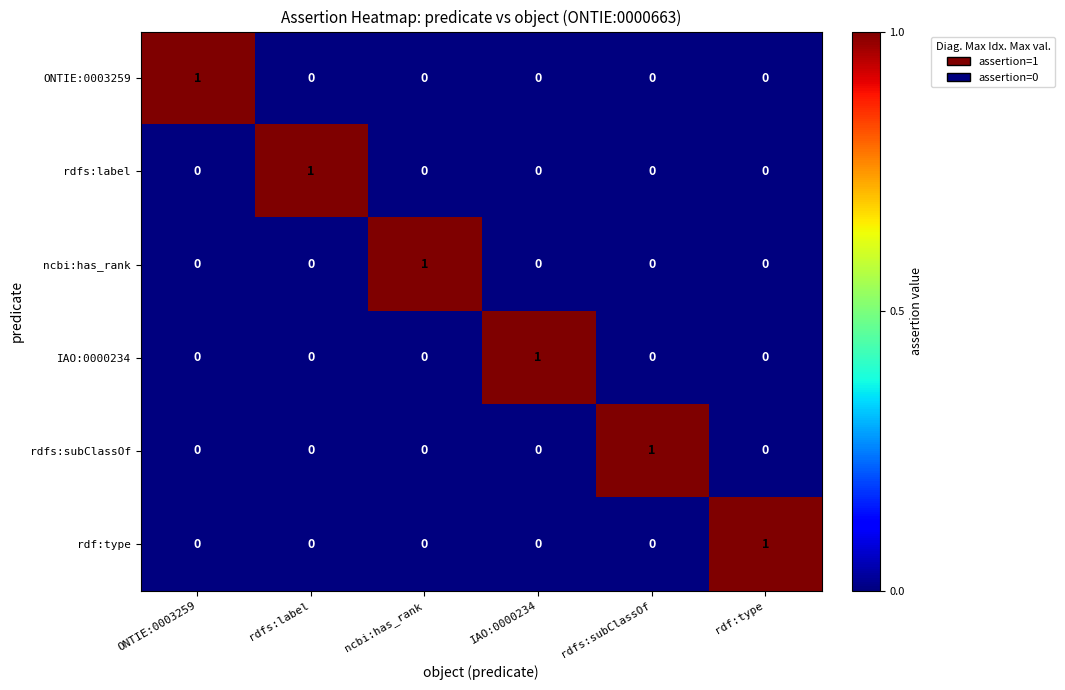

The value of IAO:0000234 at ncbi:has_rank is 0. True or false?

True